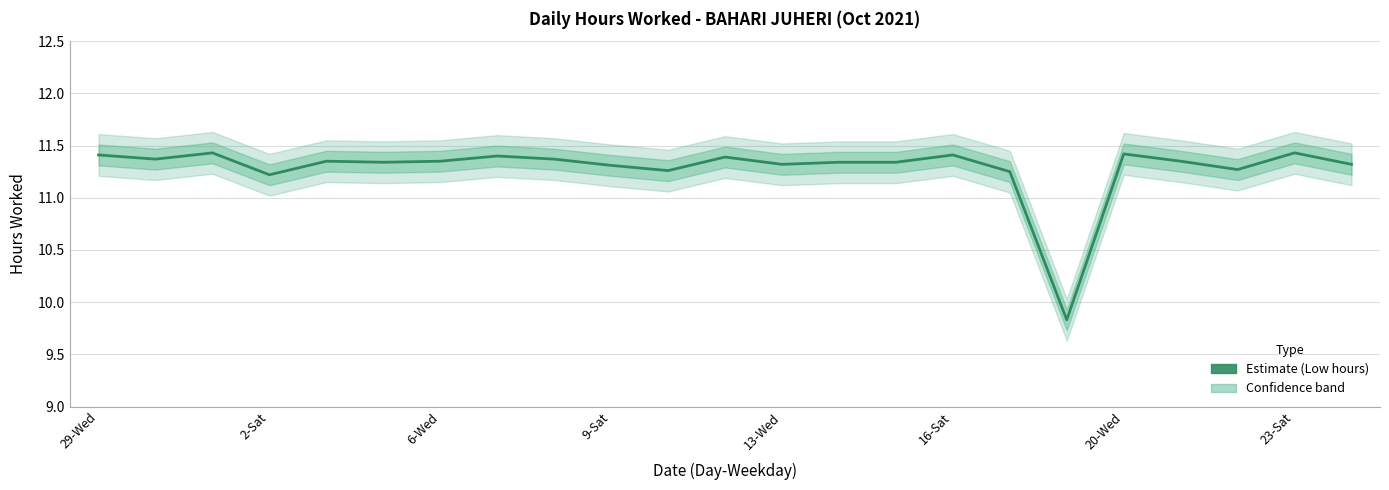

Count the values in the range 11 to 12.

22